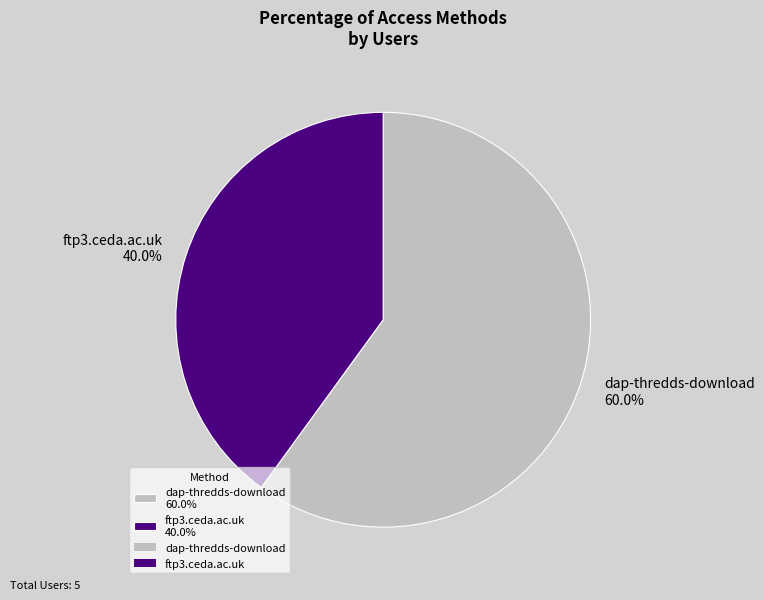

Do dap-thredds-download and ftp3.ceda.ac.uk together represent more than half of the pie?

Yes